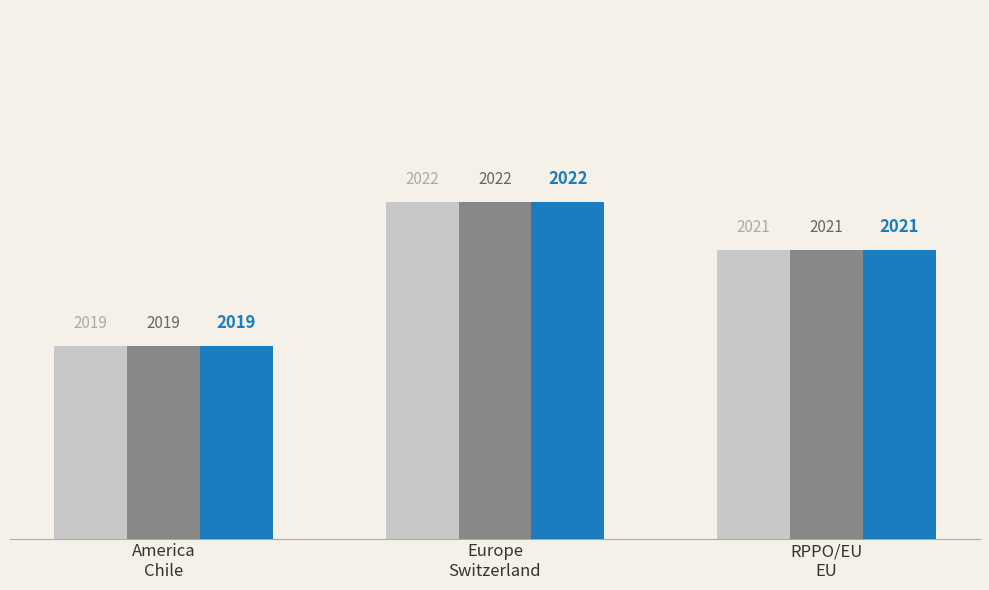

How many bars are there in total?

9